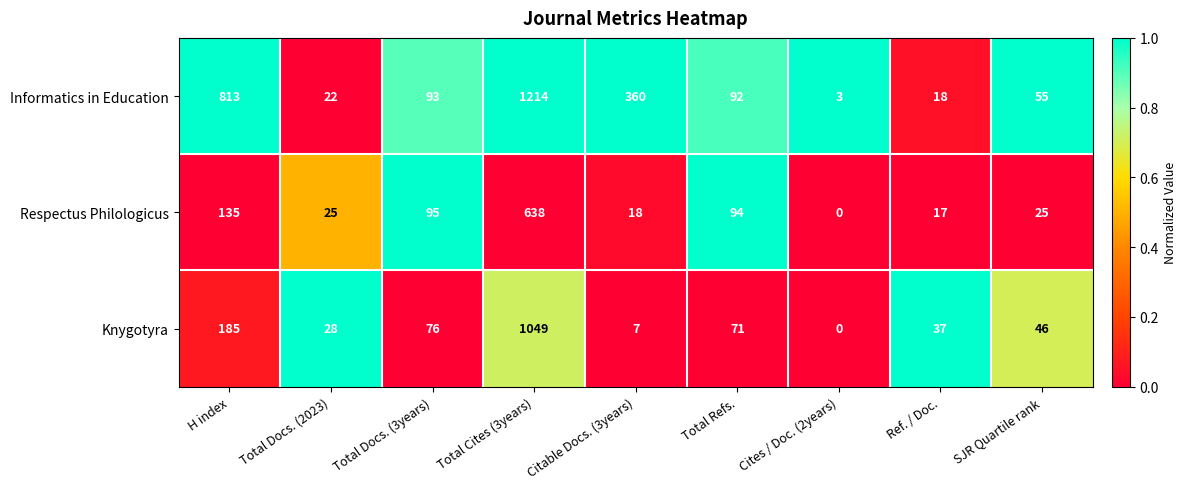

At how many categories does at least one series exceed 0?

9